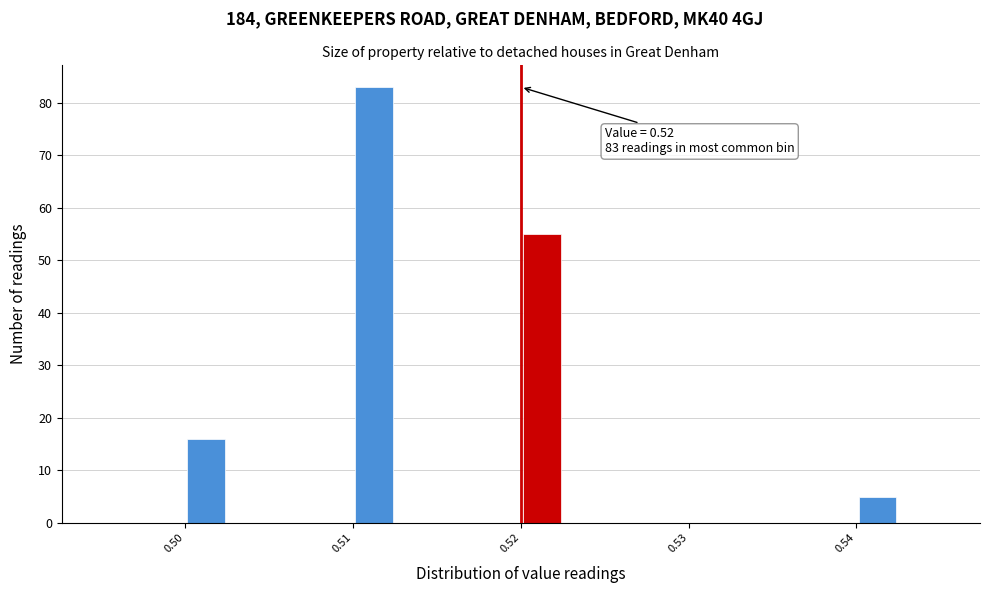

Read against the x-axis, roughly where is the centre of the tallest bar?

0.511